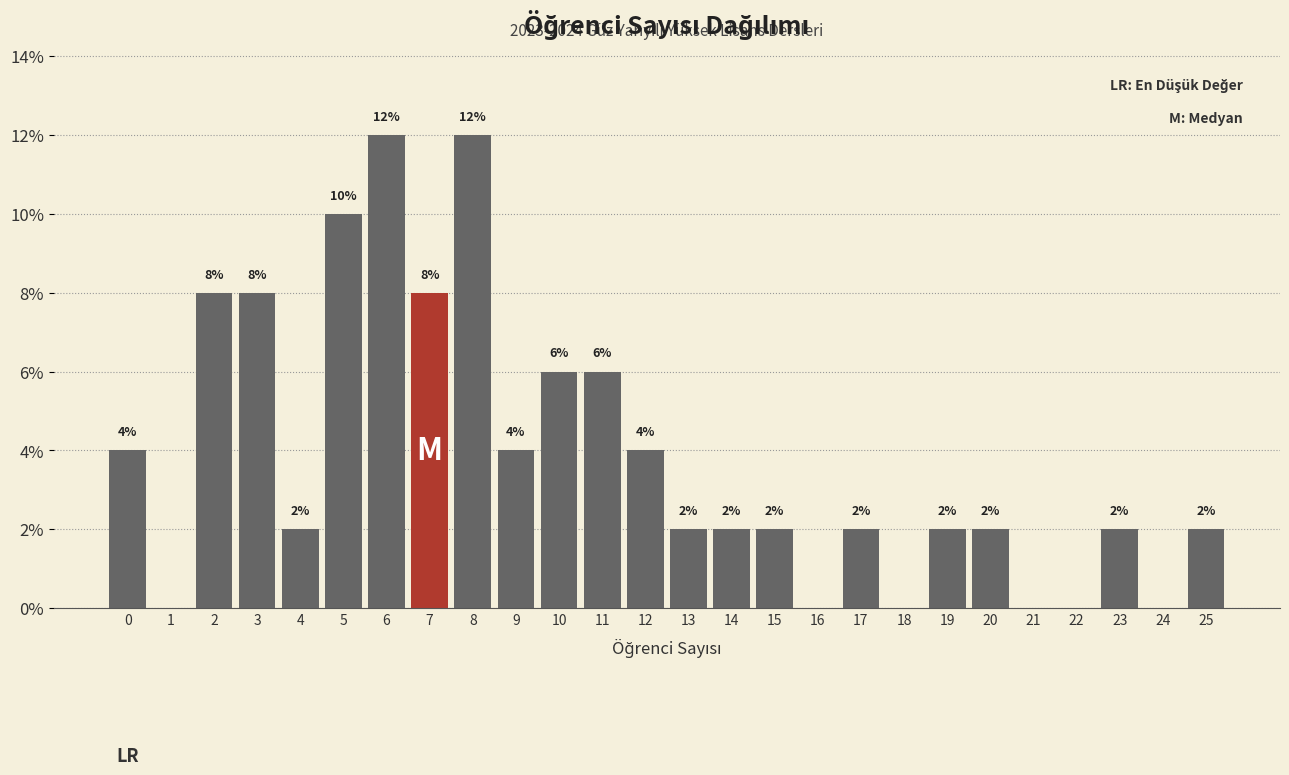

Reading left to right, transcribe all the data shown in this chart.

0=4	1=0	2=8	3=8	4=2	5=10	6=12	7=8	8=12	9=4	10=6	11=6	12=4	13=2	14=2	15=2	16=0	17=2	18=0	19=2	20=2	21=0	22=0	23=2	24=0	25=2